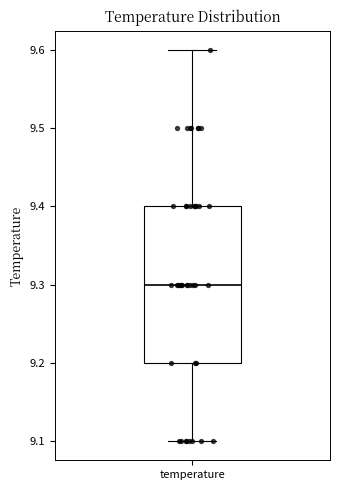

Transcribe this box plot: give where the median line is, the range the box spans, and where the two whiskers end, as read against the y-axis. The values are not printed on the chart, so give them approximately, as read against the axis.

median 9.3, box 9.2 to 9.4, whiskers 9.1 to 9.6